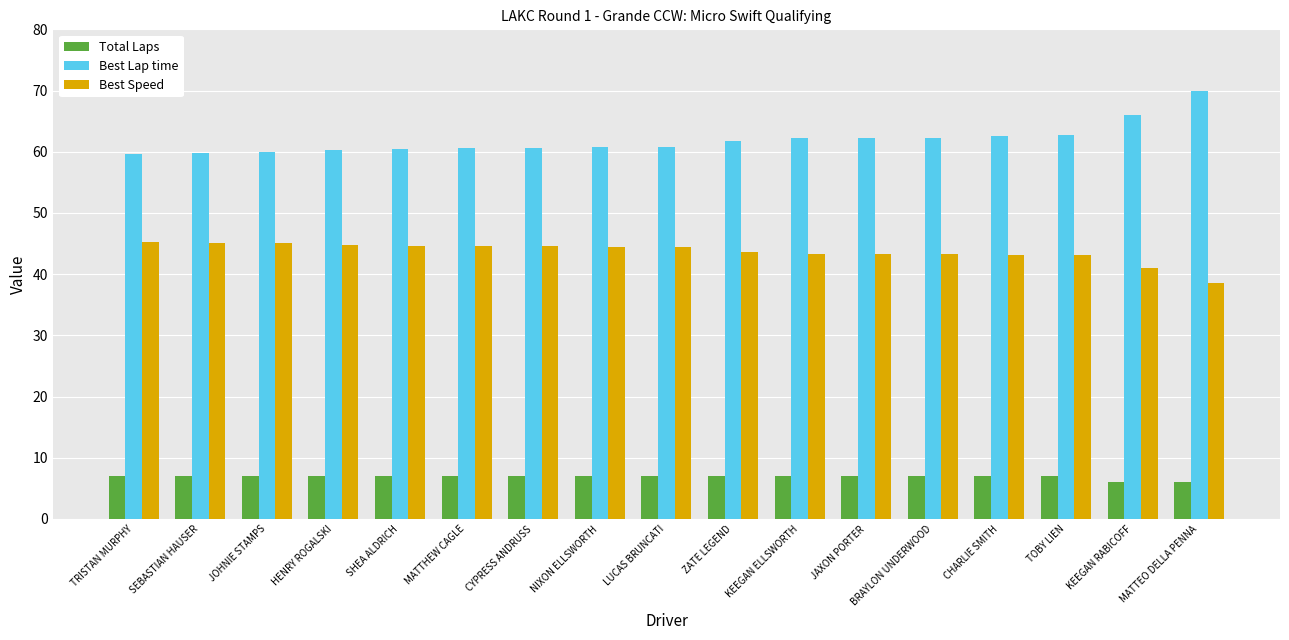

What position from the left is HENRY ROGALSKI?

4